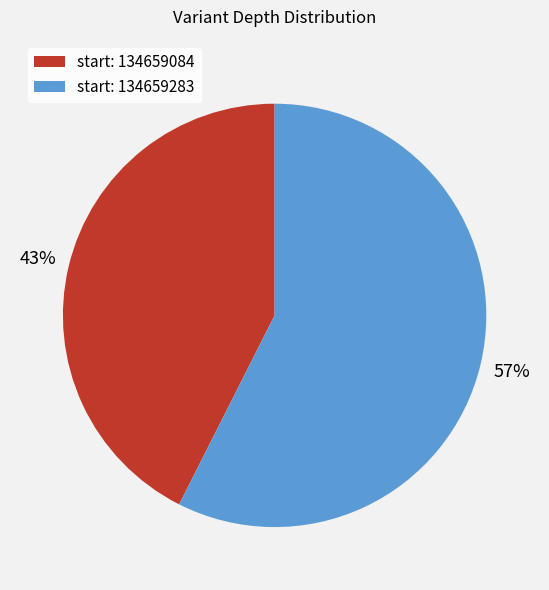

The start: 134659084 slice represents 52% of the pie. True or false?

False